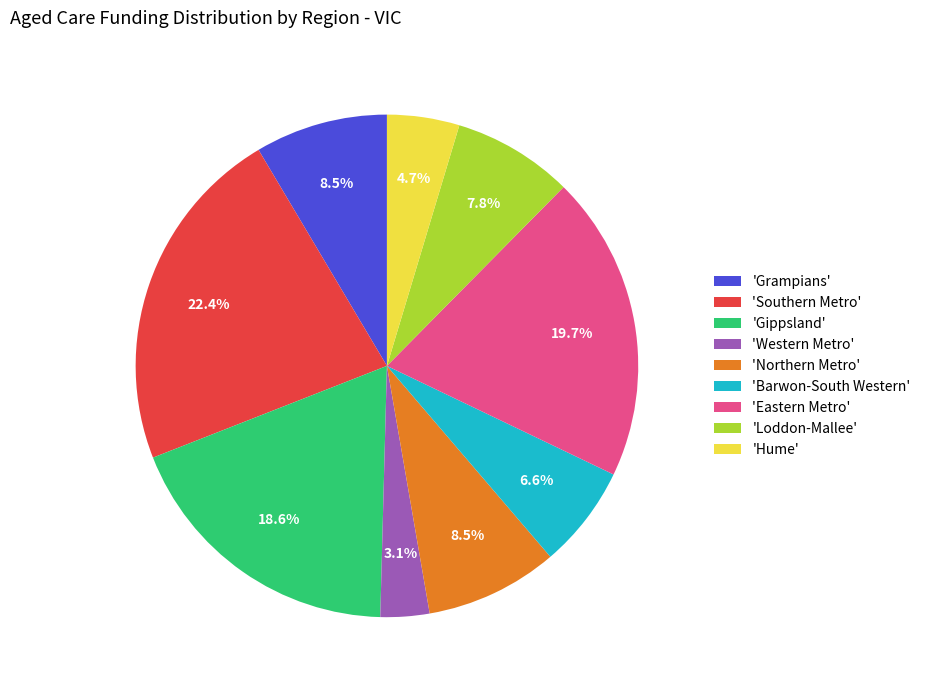

How much of the chart is everything except 'Loddon-Mallee'?

92.2%